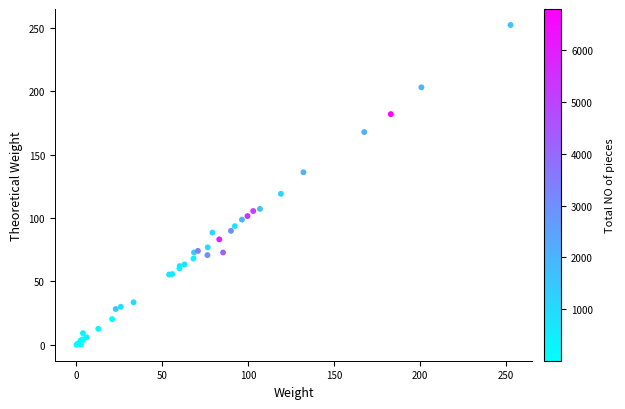

What Y value in the scatter plot is closest to 126?

119.1